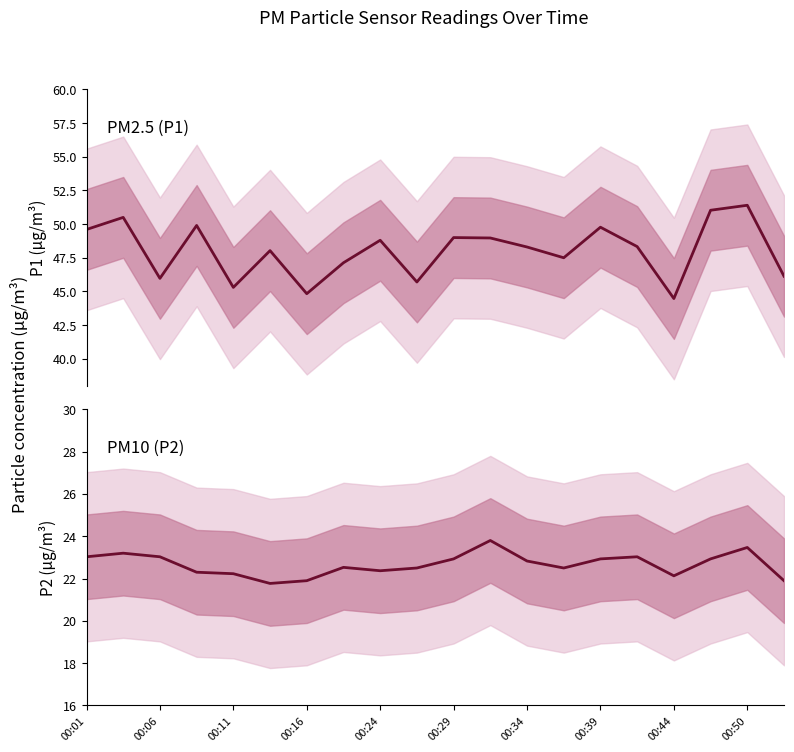

How many data points in P2 are above 22?

17